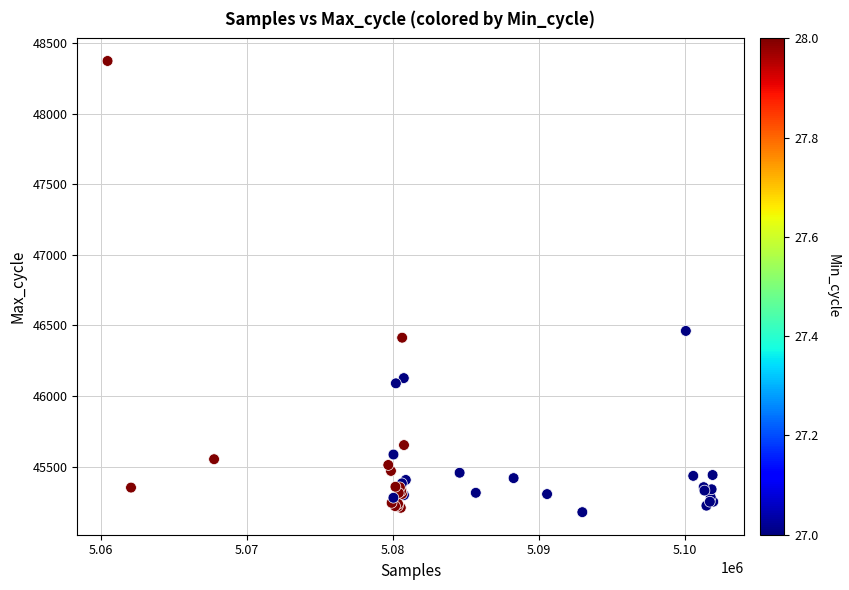

What Y value in the scatter plot is closest to 46775?

46461